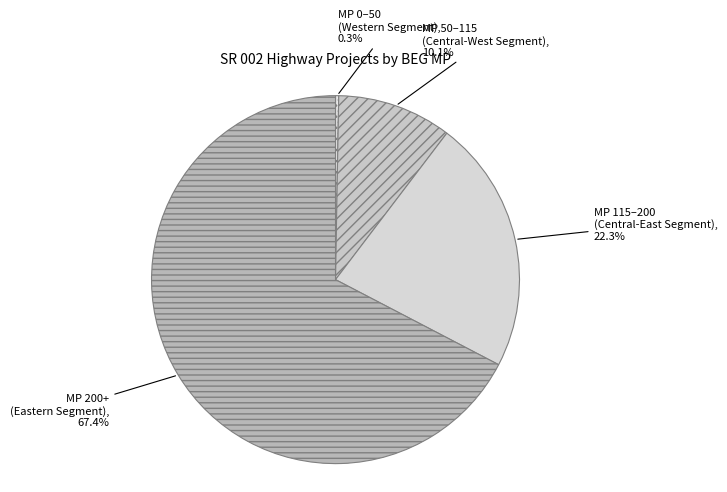

Count the number of slices in the pie.

4